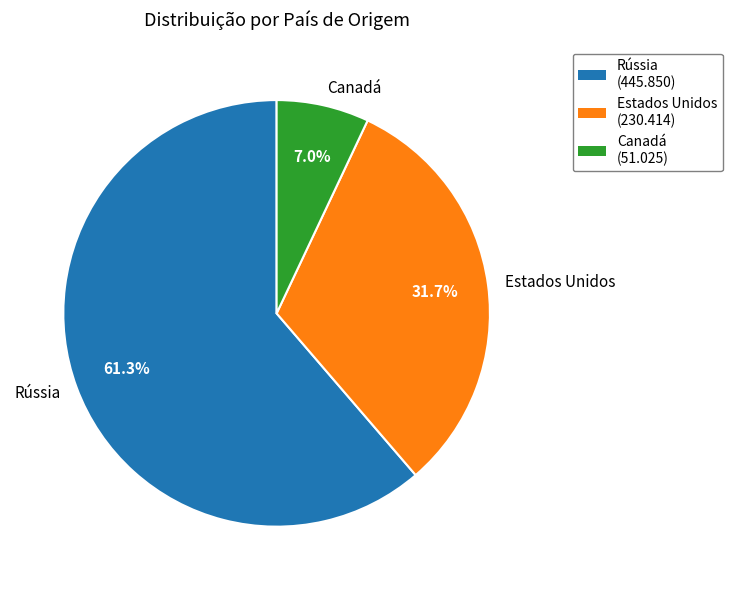

True or false: Rússia accounts for 49% of the total.

False